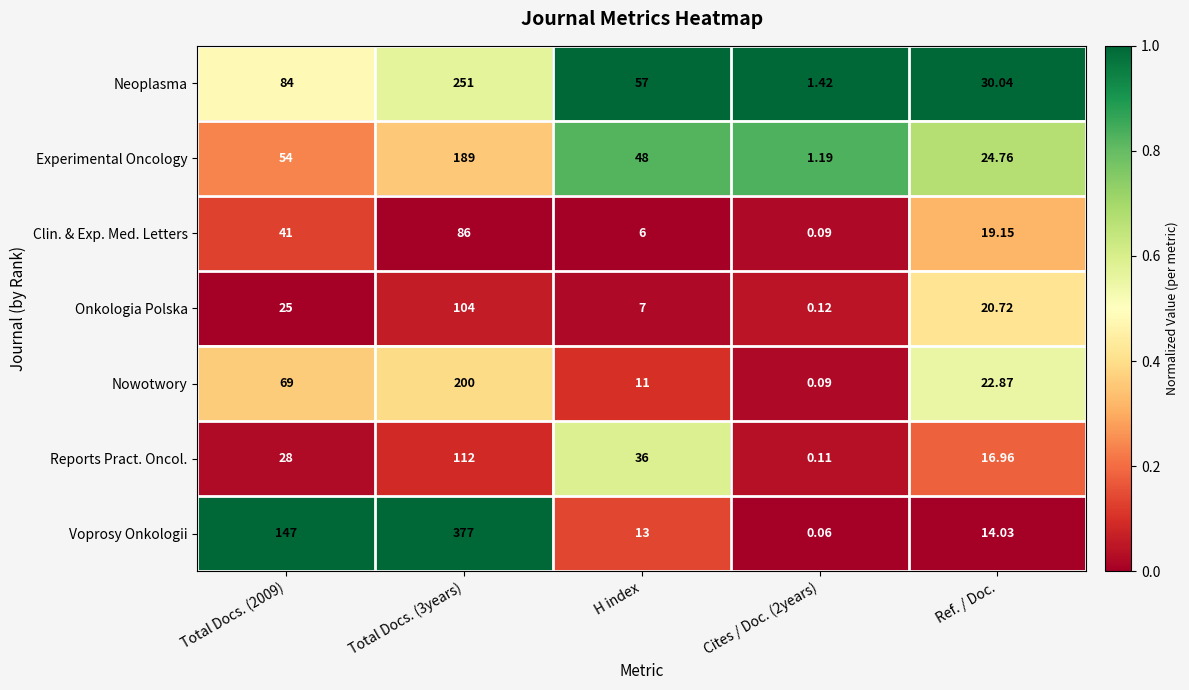

Rank the series by their maximum value, from highest to lowest.

Voprosy Onkologii, Neoplasma, Nowotwory, Experimental Oncology, Reports Pract. Oncol., Onkologia Polska, Clin. & Exp. Med. Letters